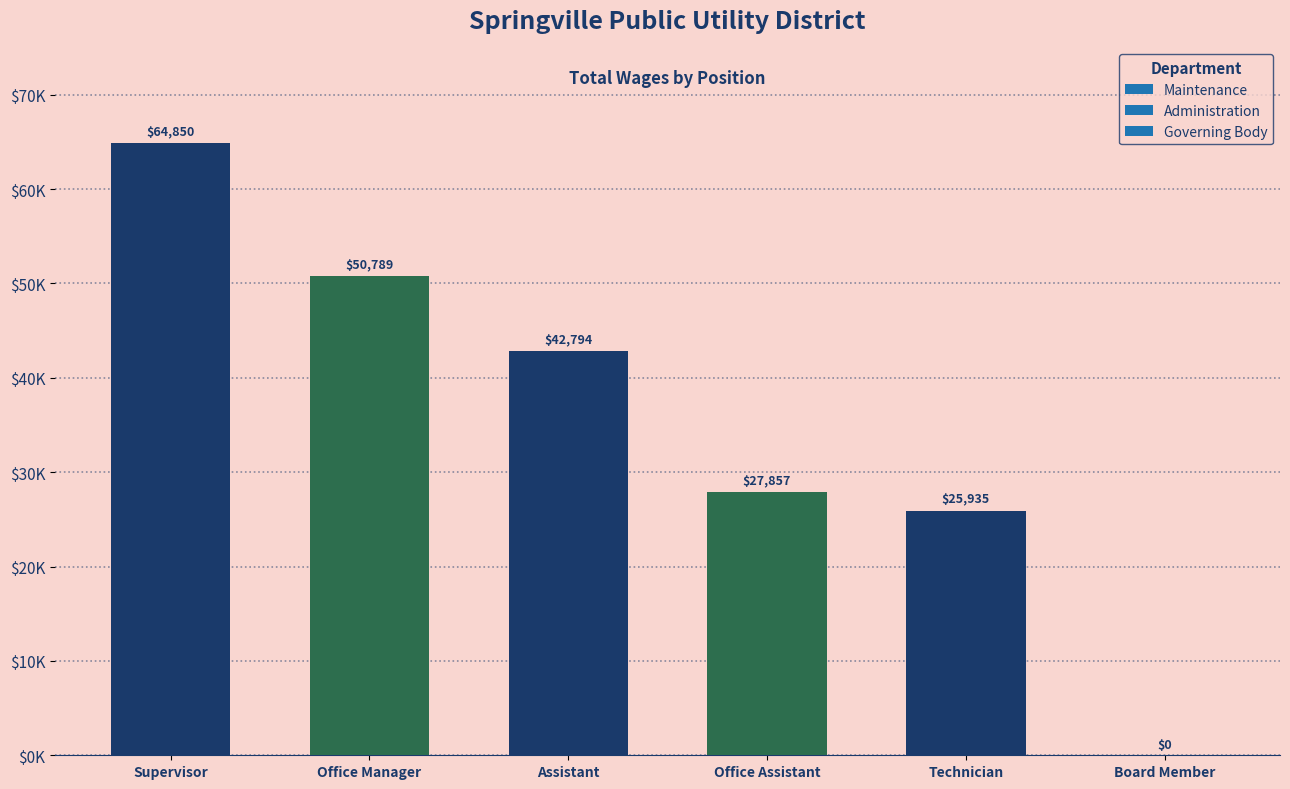

Rank the categories by value from lowest to highest.

Board Member, Technician, Office Assistant, Assistant, Office Manager, Supervisor